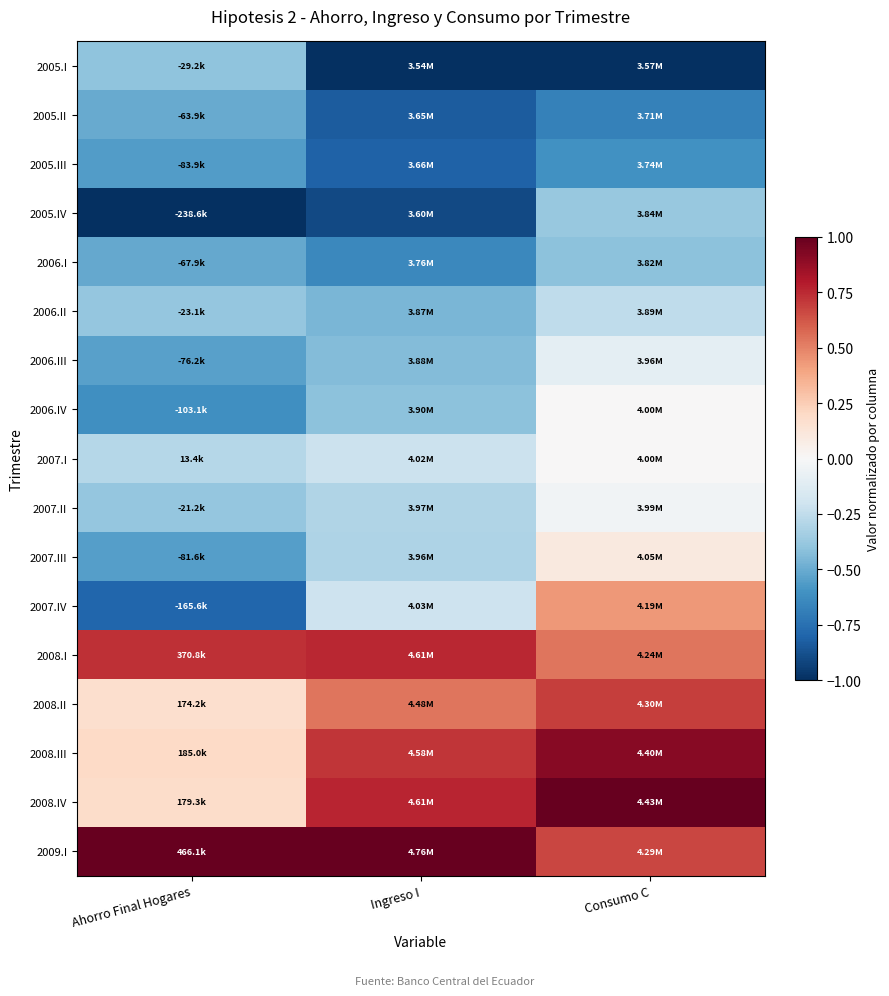

What is the spread (max minus min) of values at Consumo C?

2.0